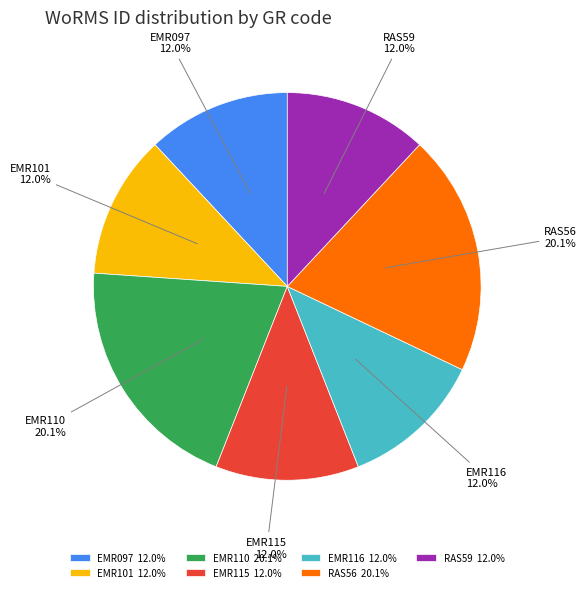

The EMR097 slice represents 21% of the pie. True or false?

False